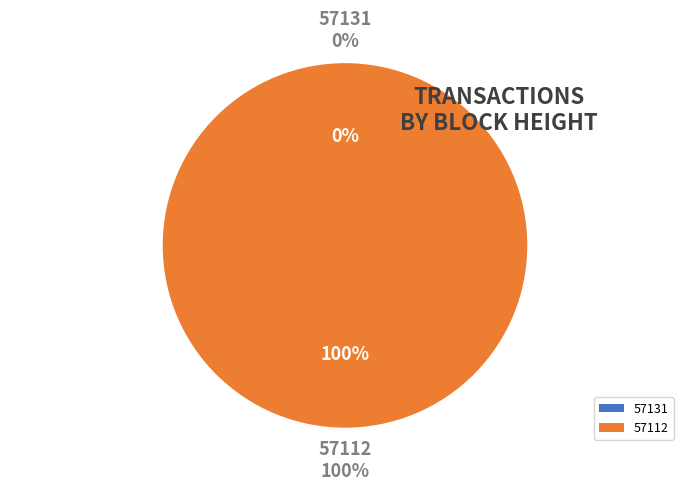

What is the majority slice?

57112